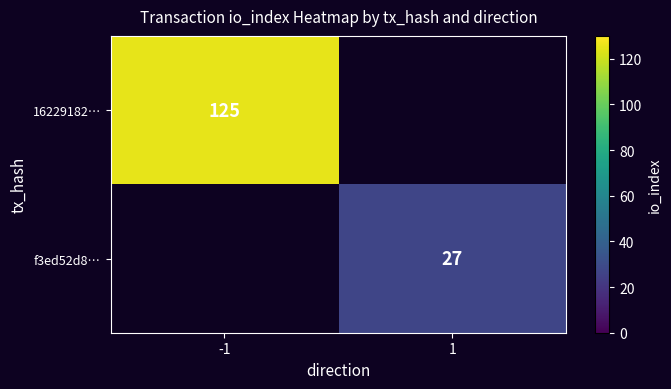

How many data points does each series have?

2